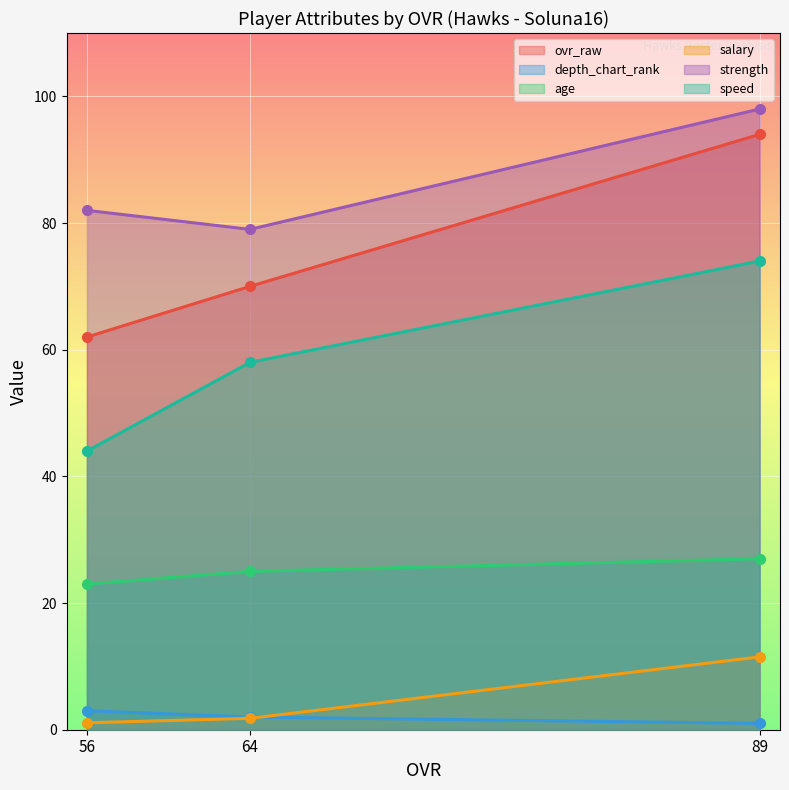

Is it true that strength equals 98.0 at 89?

True